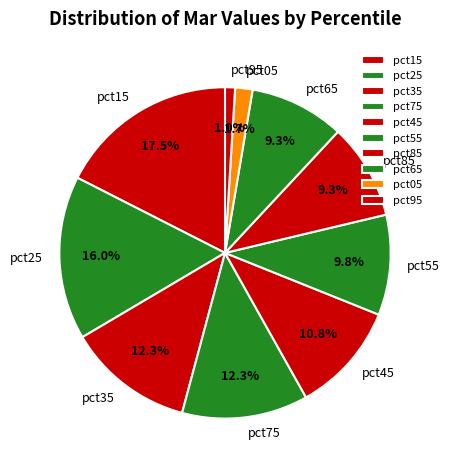

The pct25 slice represents 16% of the pie. True or false?

True